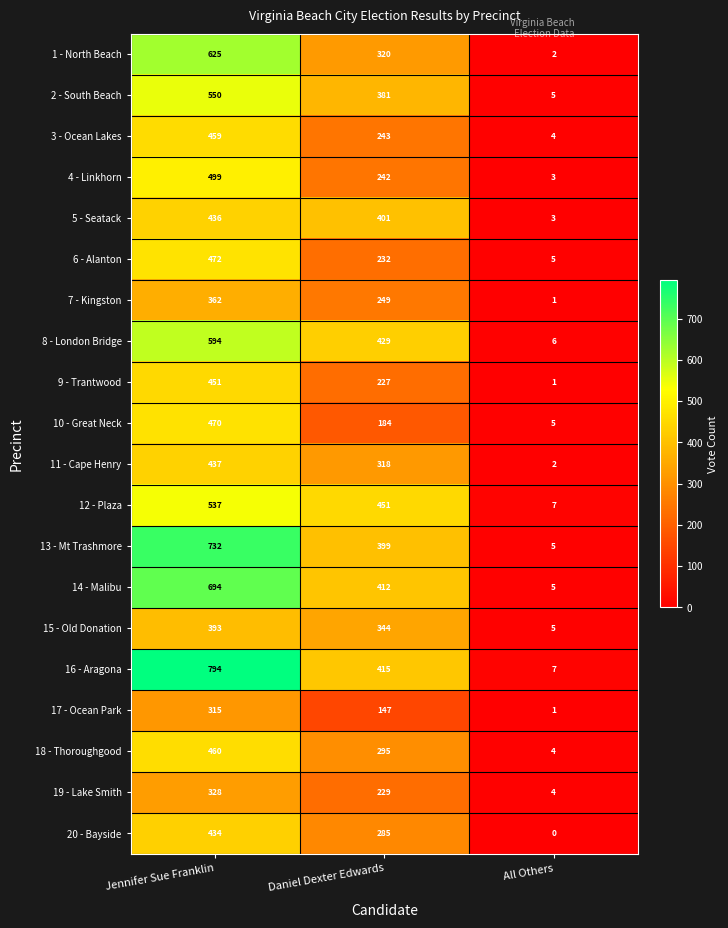

At which category does the chart reach its peak across all series?

Jennifer Sue Franklin